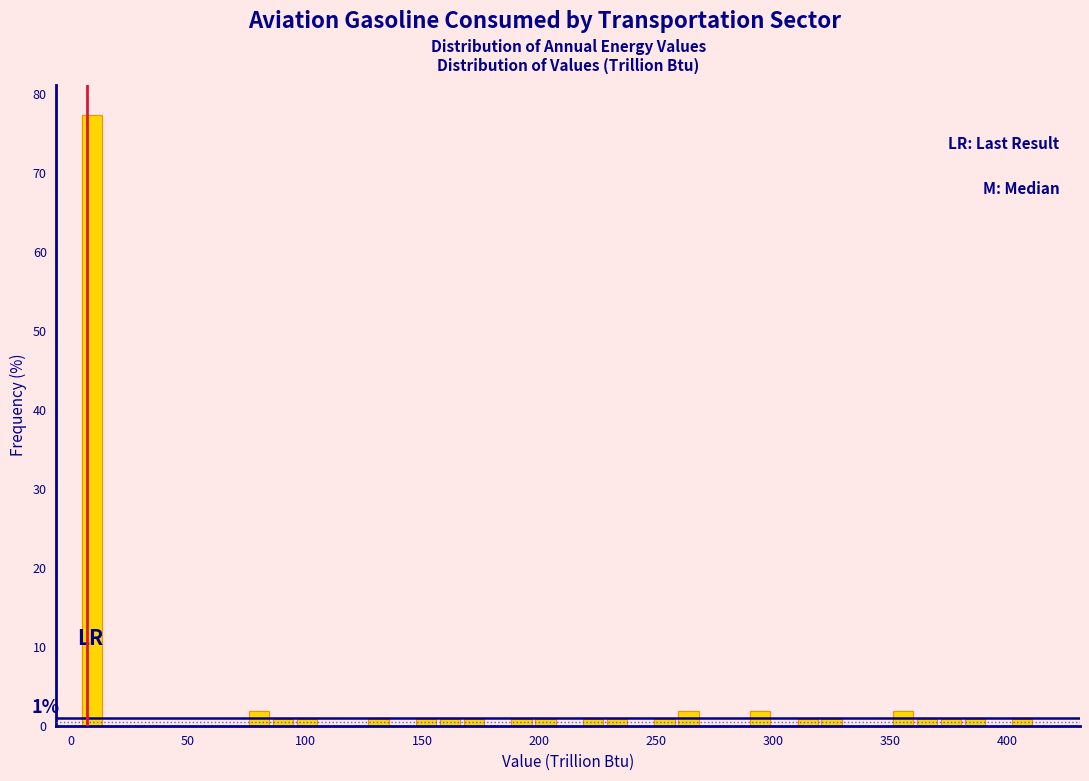

Read against the x-axis, roughly where is the centre of the tallest bar?

10